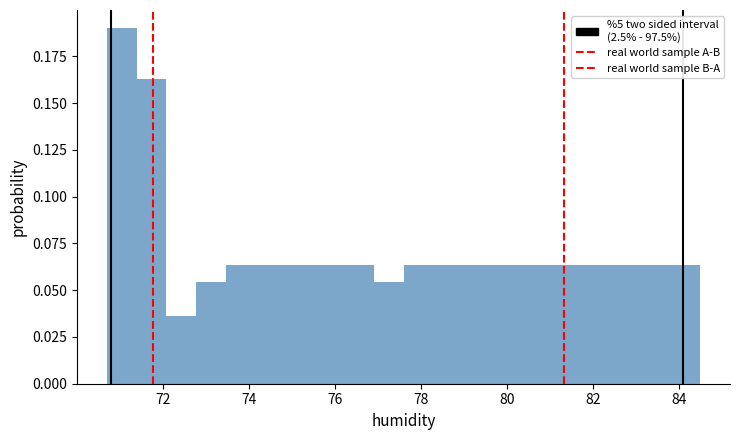

Around what value on the x-axis is the tallest bar? Give the approximate position of its centre, as read against the axis.

71.0